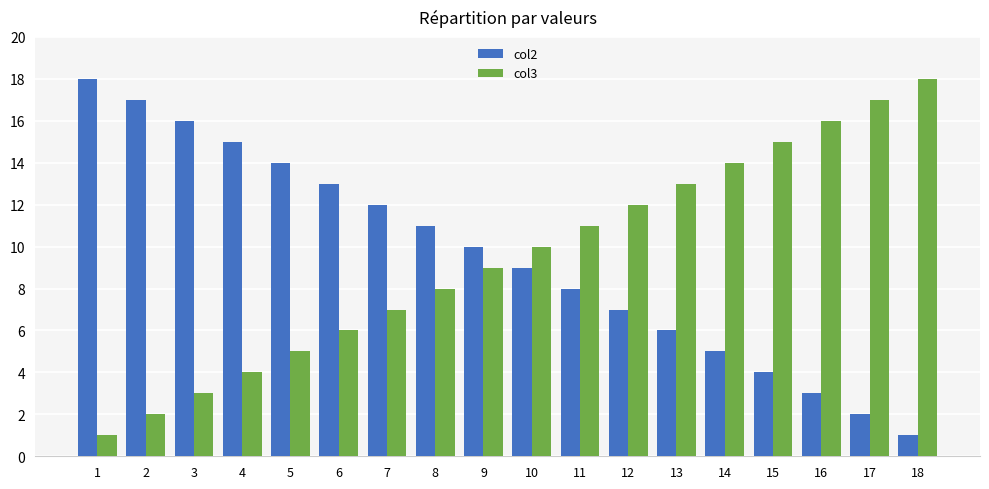

Is the value of col3 at 8 greater than the value of col2 at 13?

Yes